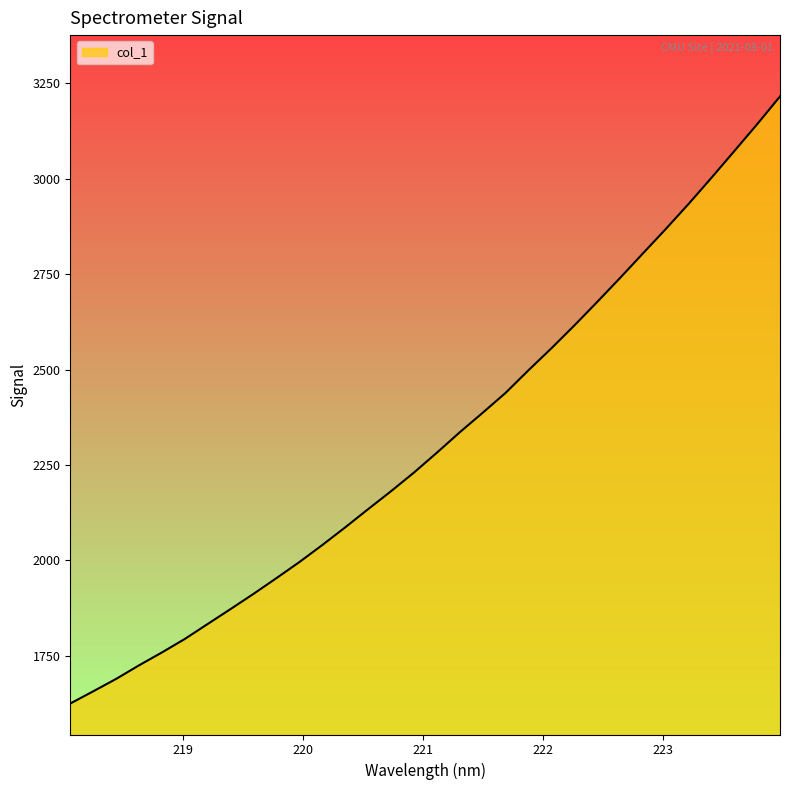

What is the smallest value displayed?

1624.7